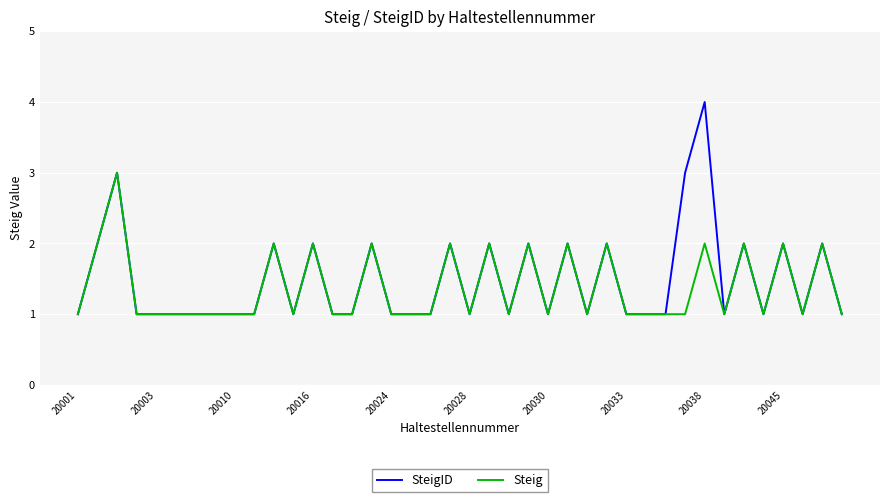

Rank the series by their maximum value, from lowest to highest.

Steig, SteigID